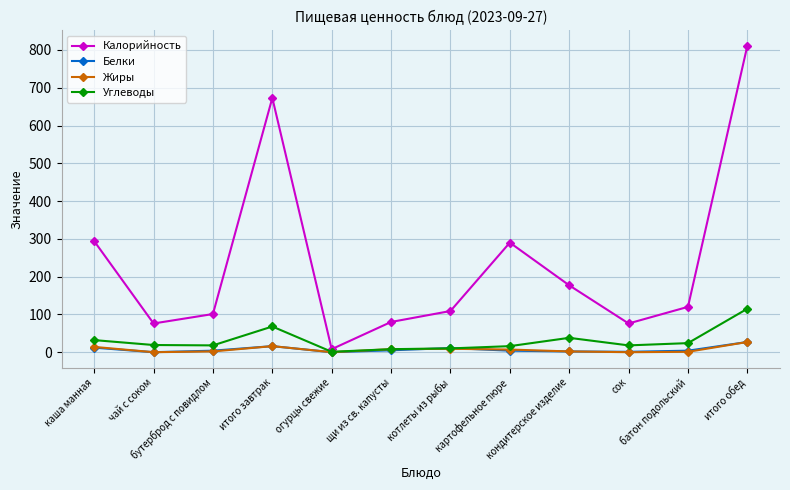

What is the value of the Калорийность point at the 8th from the left?

290